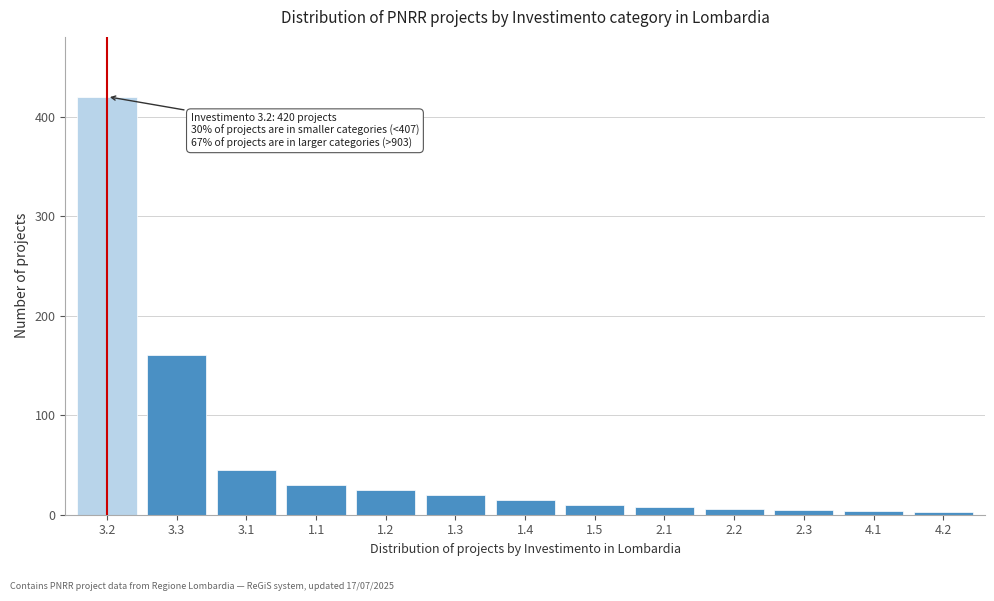

What is the average value?

58